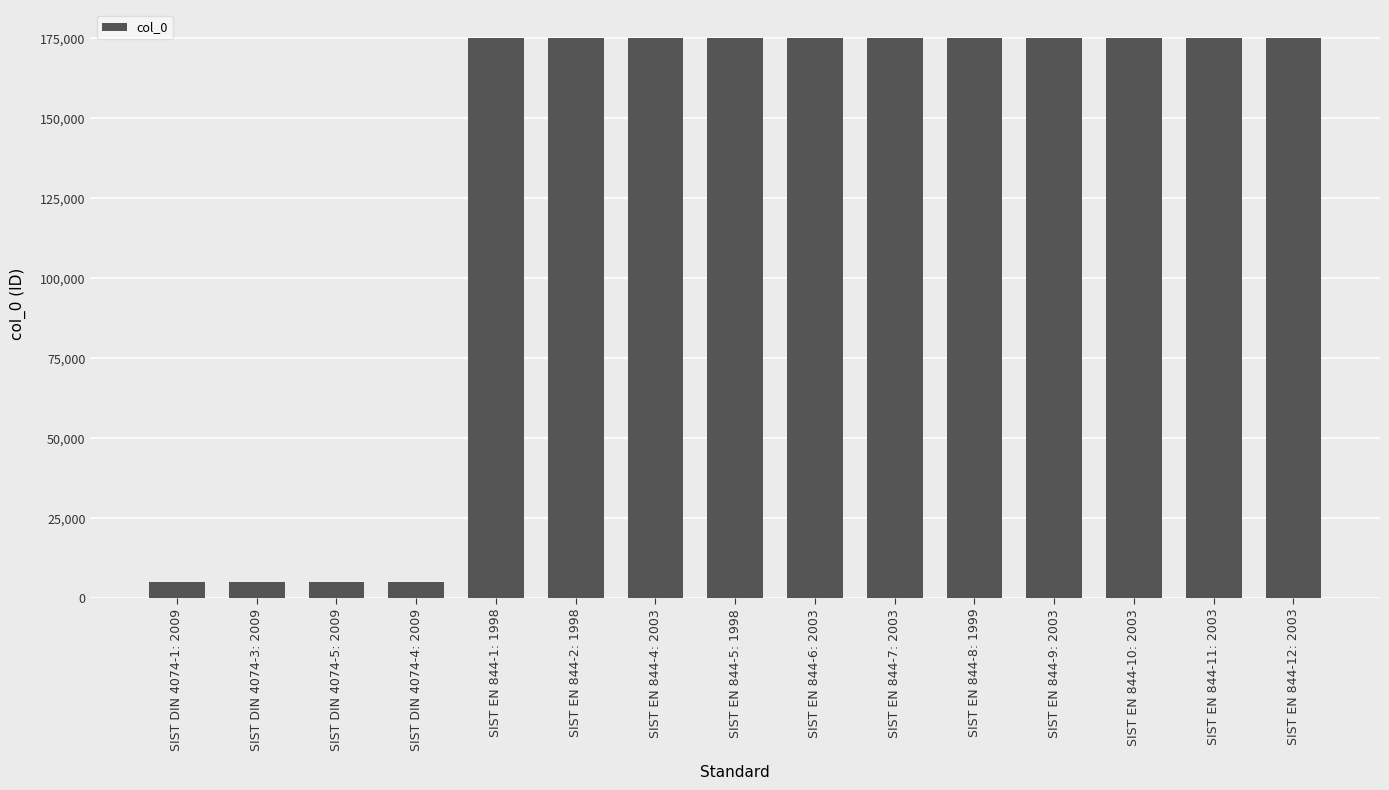

What is the value of the 15th bar from the left?

175076